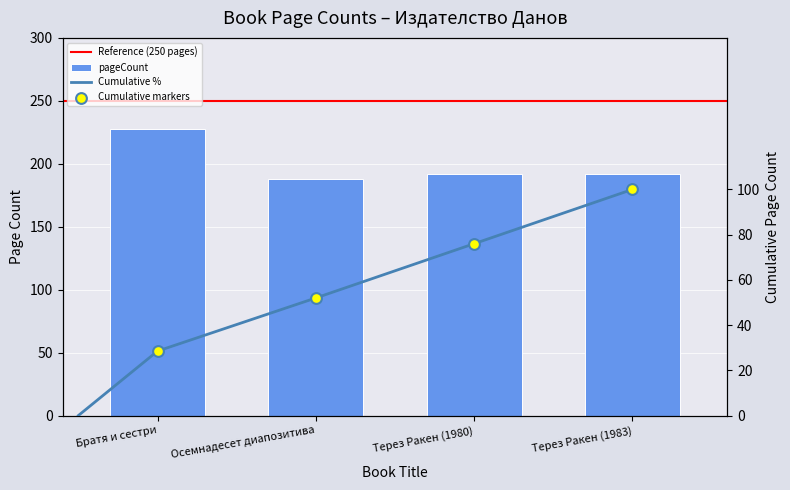

Approximately how many times larger is the value at Терез Ракен (1983) compared to Терез Ракен (1980)?

1.0